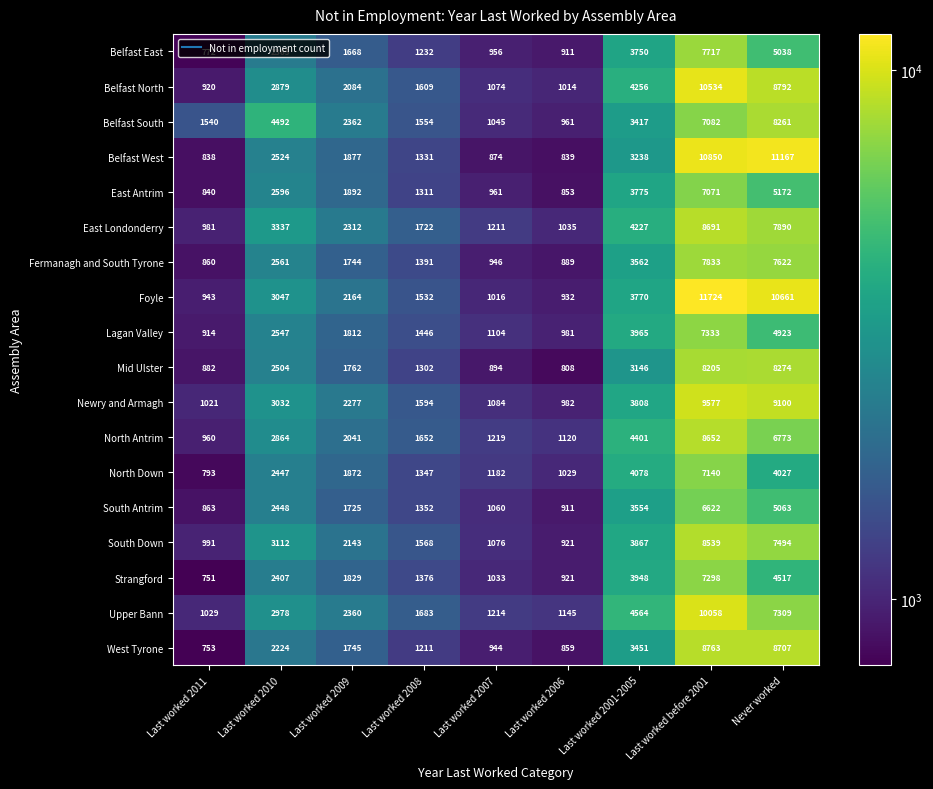

At which label is Belfast East closest to 4244?

Last worked 2001-2005